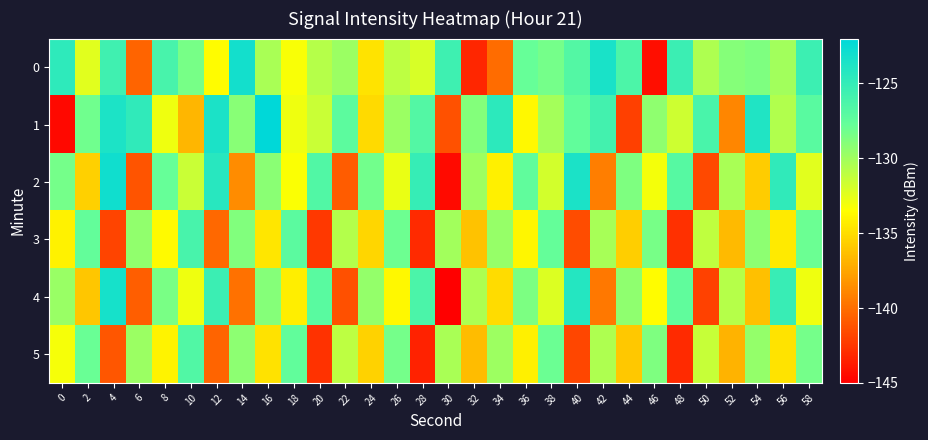

Between 34 and 58, which is larger?

58